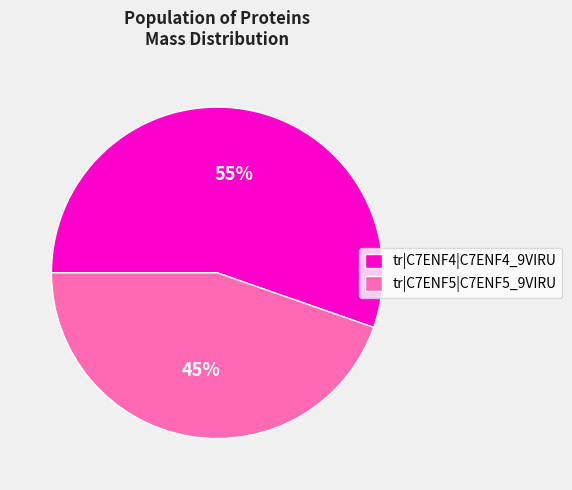

Do tr|C7ENF5|C7ENF5_9VIRU and tr|C7ENF4|C7ENF4_9VIRU together represent more than half of the pie?

Yes